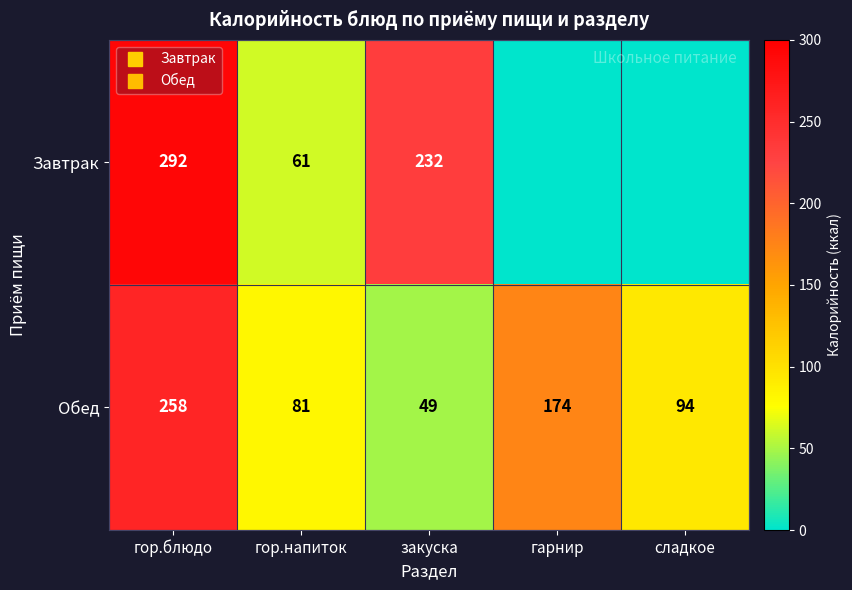

What is the spread (max minus min) of values at гарнир?

174.0